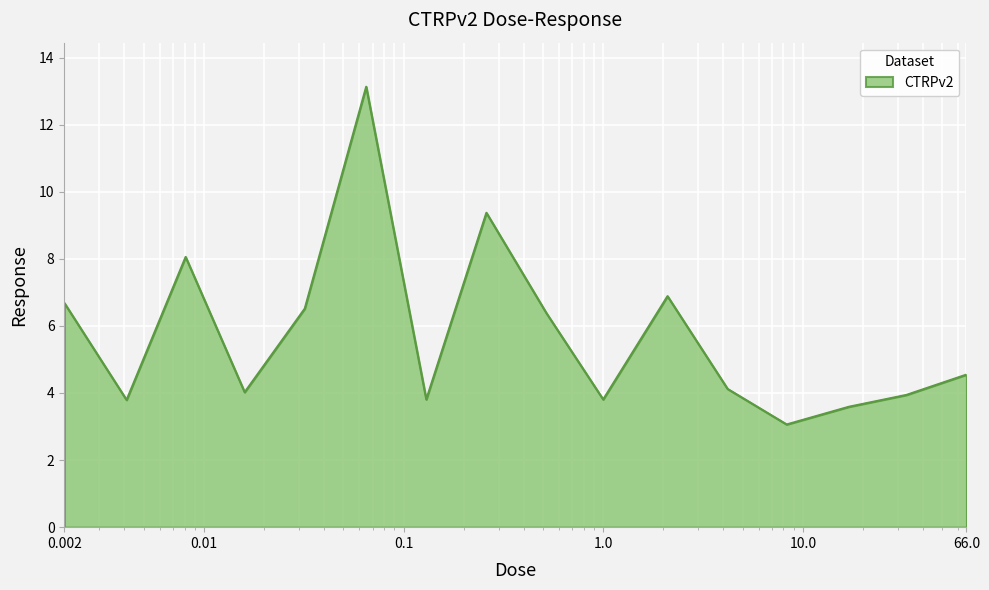

How many lines are shown in the chart?

1